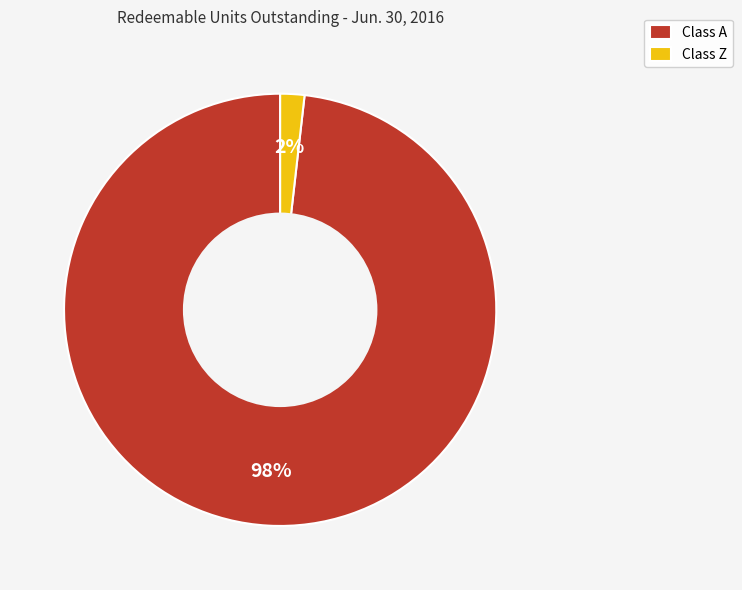

To the nearest percent, what is the difference between the Class Z and Class A slice percentages?

96%